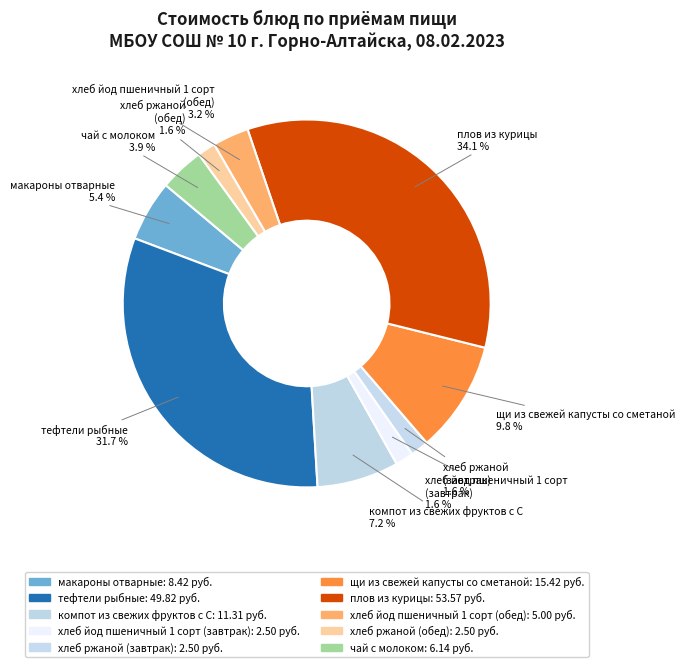

Is it true that хлеб йод пшеничный 1 сорт (обед) is 15% of the pie?

False